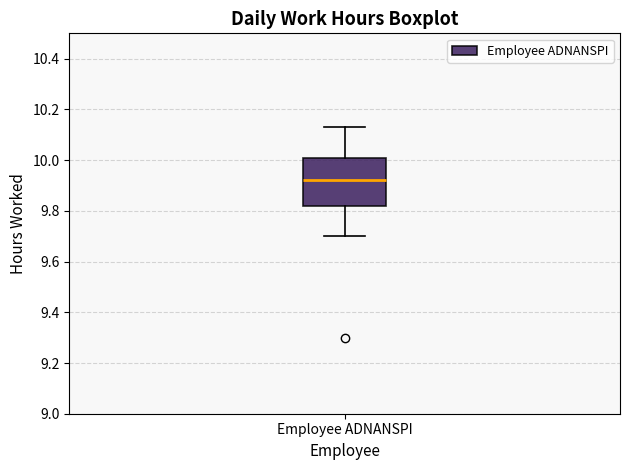

Where is the lower edge of the box for Employee ADNANSPI on the y-axis? The values are not printed on the chart, so give them approximately, as read against the axis.

9.82